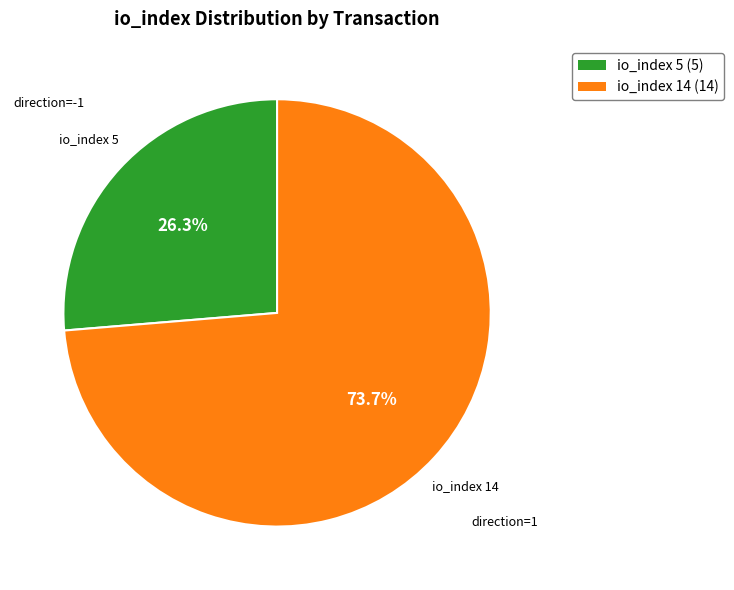

Is there any slice that represents more than half of the pie?

Yes